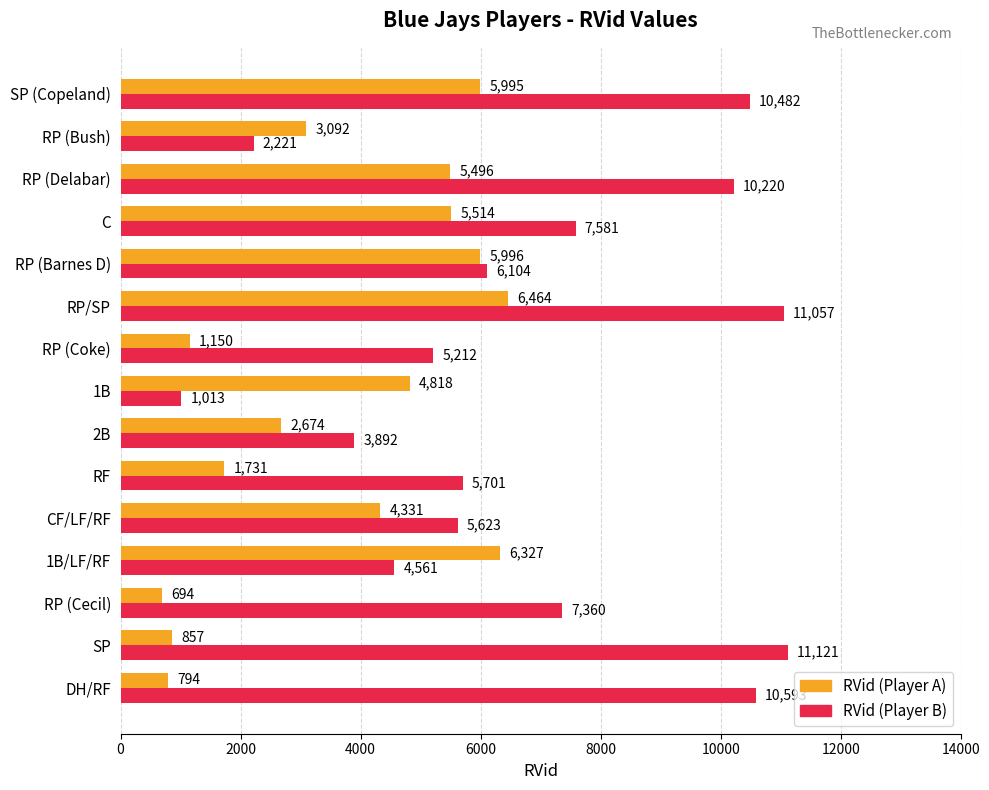

What is the spread (max minus min) of values at 1B?

3805